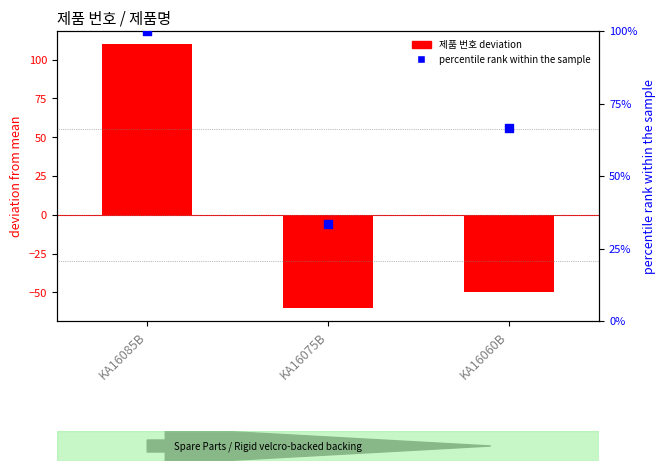

Which series contains the lowest Y value?

제품 번호 (deviation from mean)